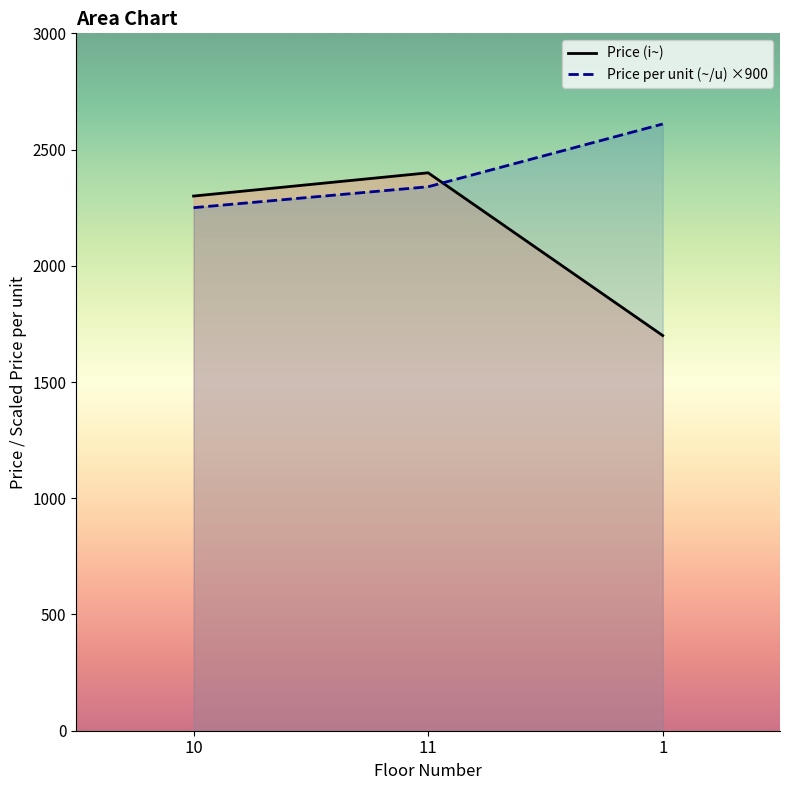

Reading left to right, what are all the values shown in this chart?

Price (i~): 10=2300	11=2400	1=1700
Price per unit (~/u): 10=2250	11=2340	1=2610